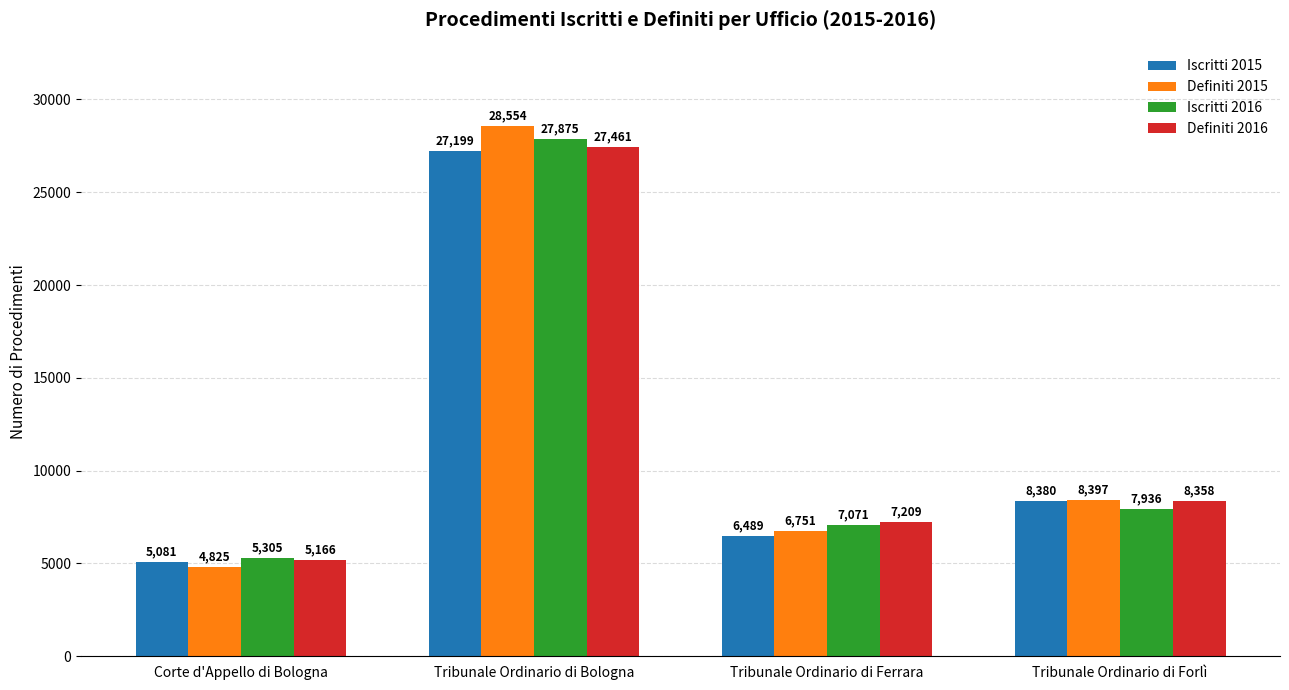

What is the value of the Definiti 2015 bar at the 1st from the left?

4825